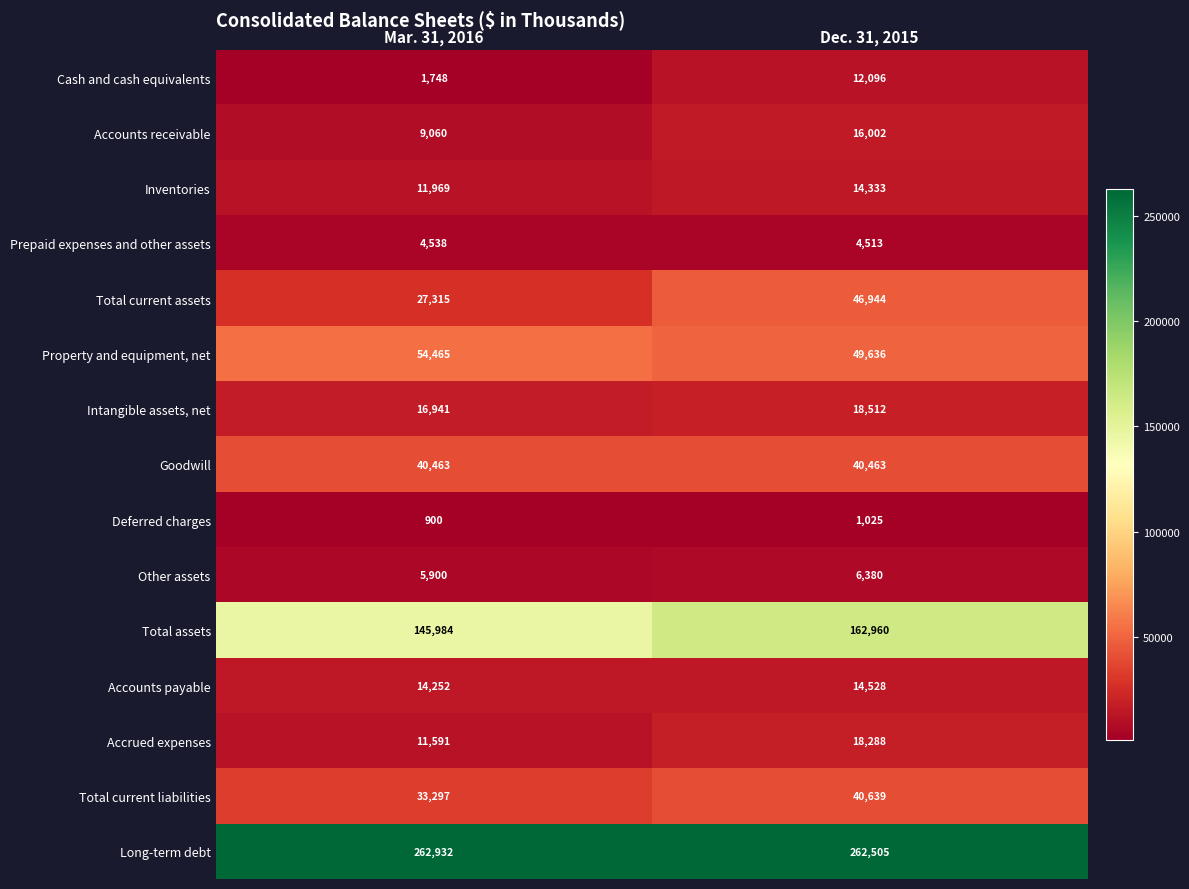

At Dec. 31, 2015, list the series in order from smallest to largest.

Deferred charges, Prepaid expenses and other assets, Other assets, Cash and cash equivalents, Inventories, Accounts payable, Accounts receivable, Accrued expenses, Intangible assets, net, Goodwill, Total current liabilities, Total current assets, Property and equipment, net, Total assets, Long-term debt